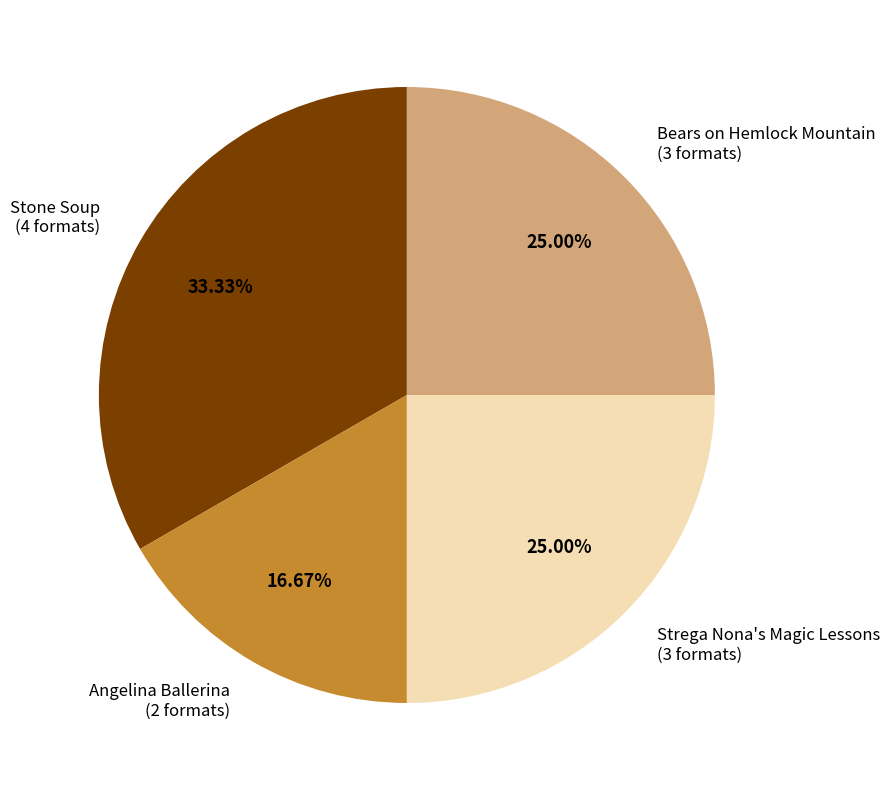

Is there any slice that represents more than half of the pie?

No